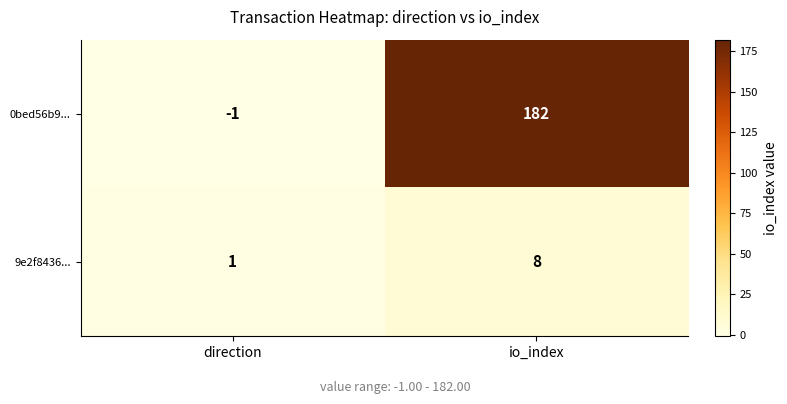

True or false: 0bed56b9... has a value of 269 at io_index.

False